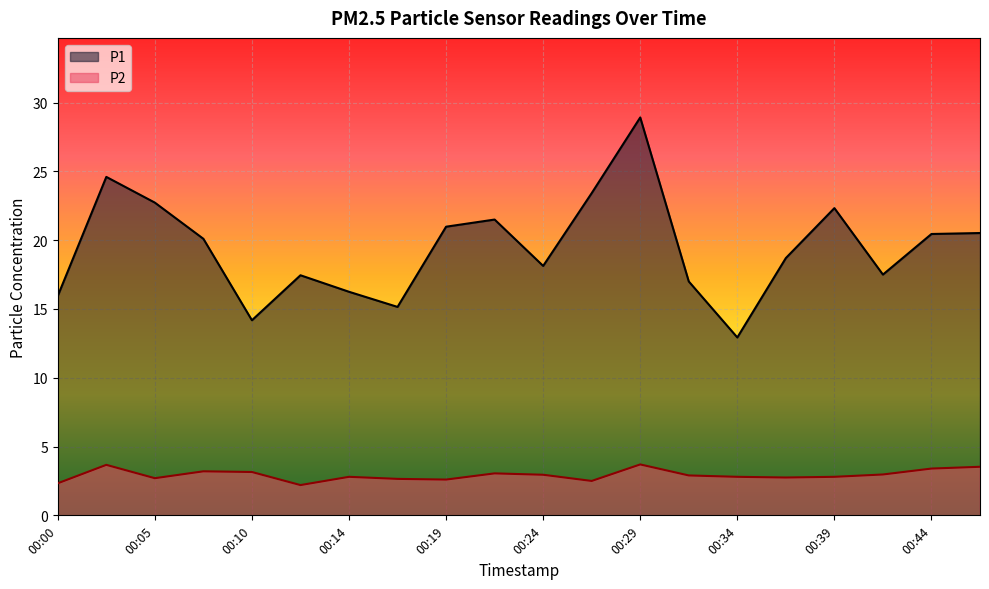

Reading right to left, what are all the values shown in this chart?

P1: 00:46=20.5	00:44=20.4	00:41=17.5	00:39=22.3	00:36=18.7	00:34=12.9	00:31=17.0	00:29=28.9	00:27=23.4	00:24=18.1	00:22=21.5	00:19=21.0	00:17=15.2	00:14=16.2	00:12=17.4	00:10=14.2	00:07=20.1	00:05=22.7	00:02=24.6	00:00=15.9
P2: 00:46=3.5	00:44=3.4	00:41=3.0	00:39=2.8	00:36=2.8	00:34=2.8	00:31=2.9	00:29=3.7	00:27=2.5	00:24=3.0	00:22=3.0	00:19=2.6	00:17=2.6	00:14=2.8	00:12=2.2	00:10=3.1	00:07=3.2	00:05=2.7	00:02=3.7	00:00=2.3